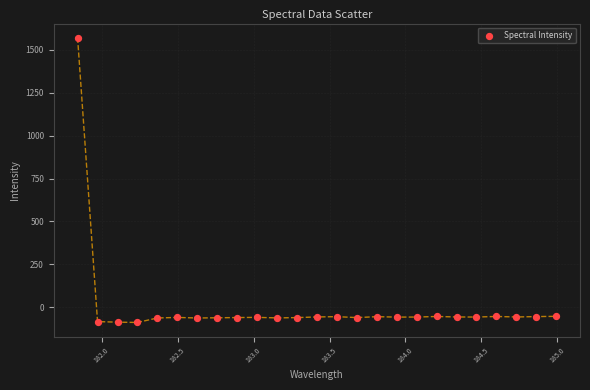

What is the range of X values (max minus min)?

3.1